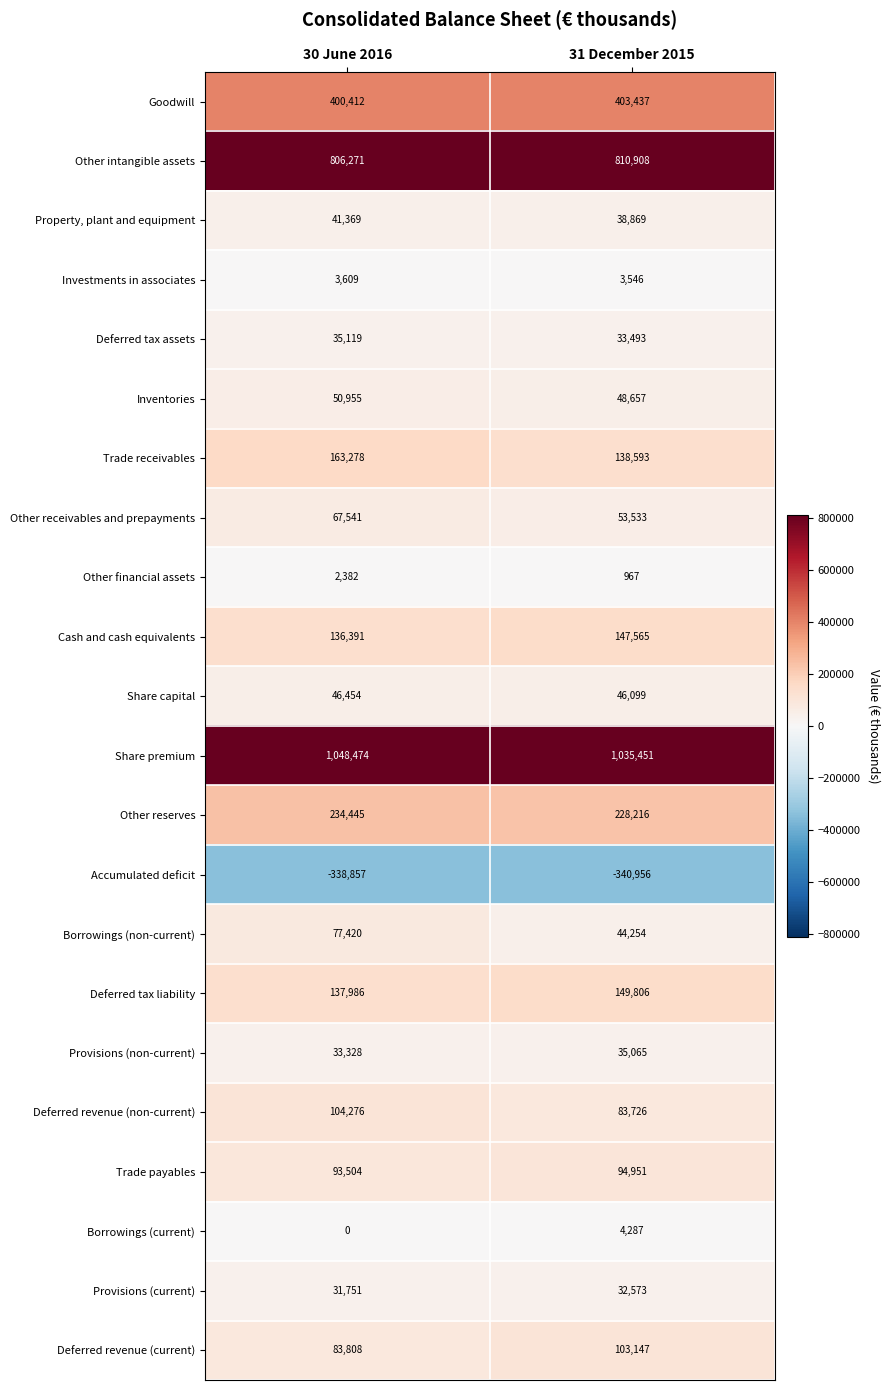

At how many categories does at least one series exceed 980992?

2